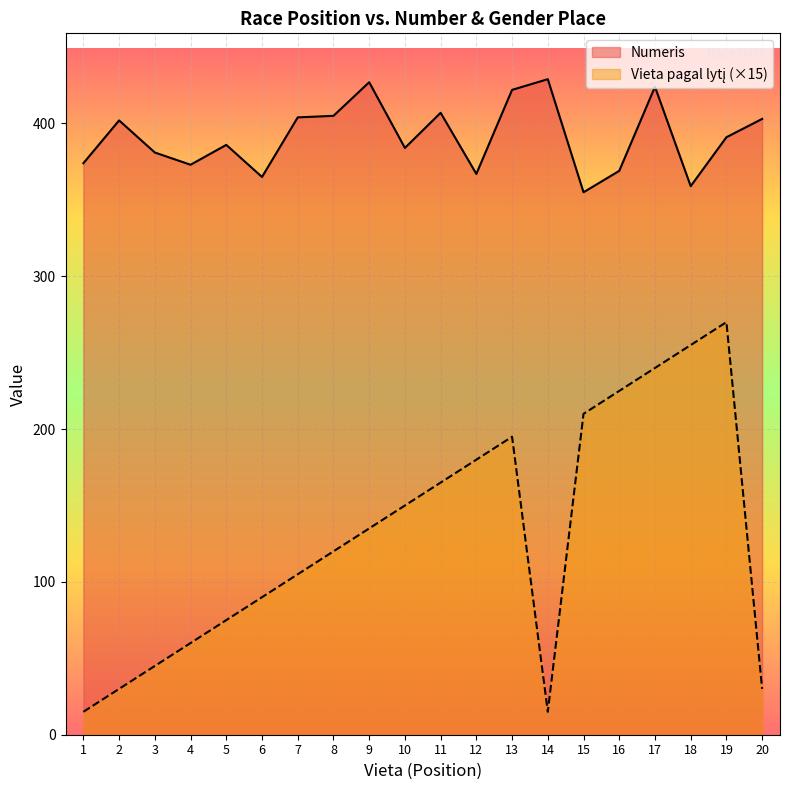

What are all the series names shown in the legend?

Numeris, Vieta pagal lytį